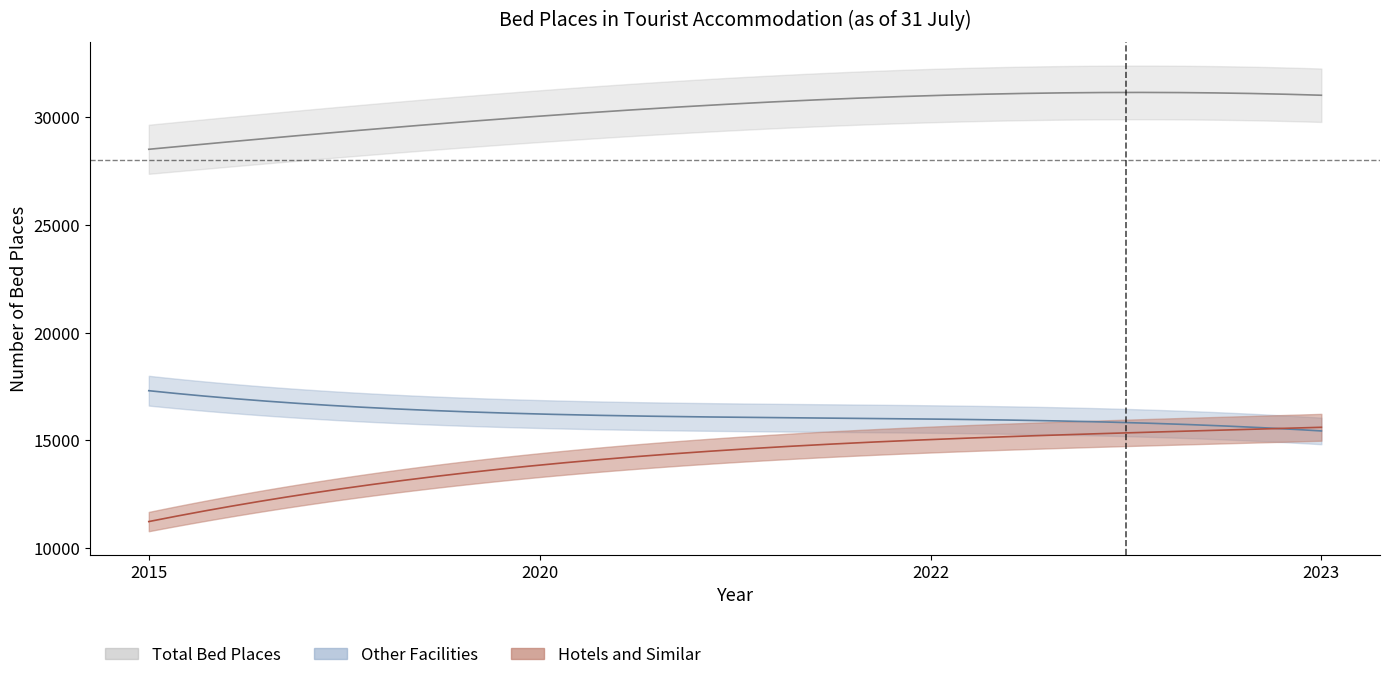

What is the smallest value displayed?

11217